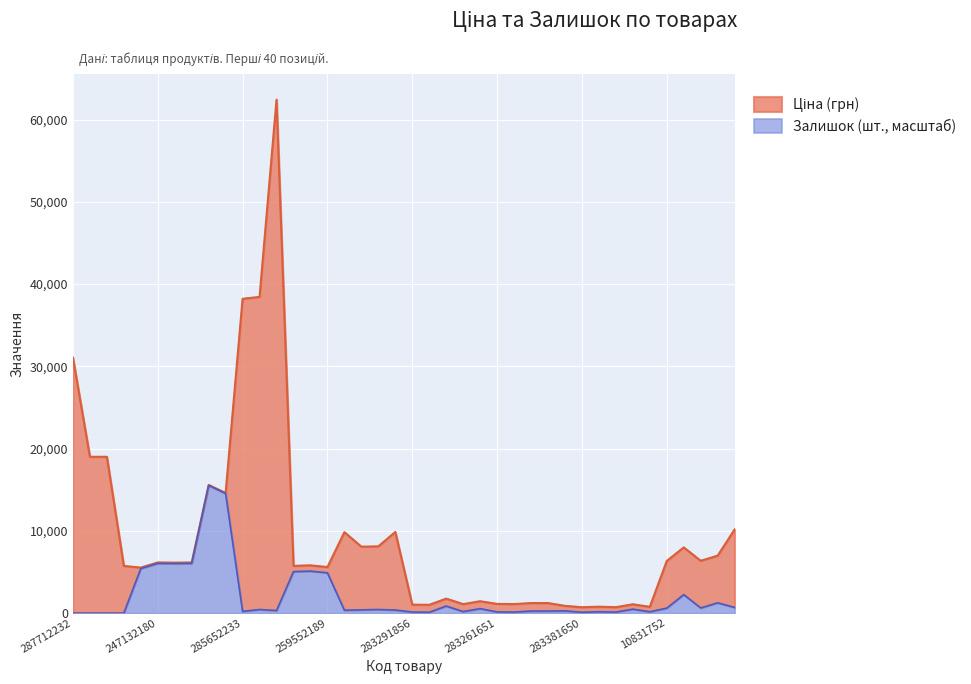

What is the sum of the values at 10832185 and 283351650?

125.1